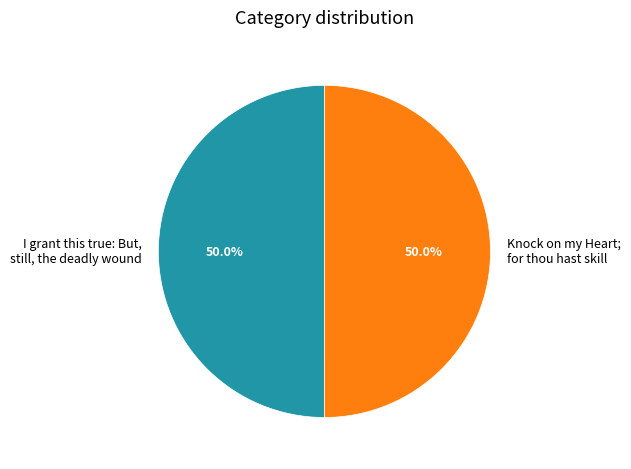

Is the sum of Knock on my Heart; for thou hast skill and I grant this true: But, still, the deadly wound greater than half?

Yes